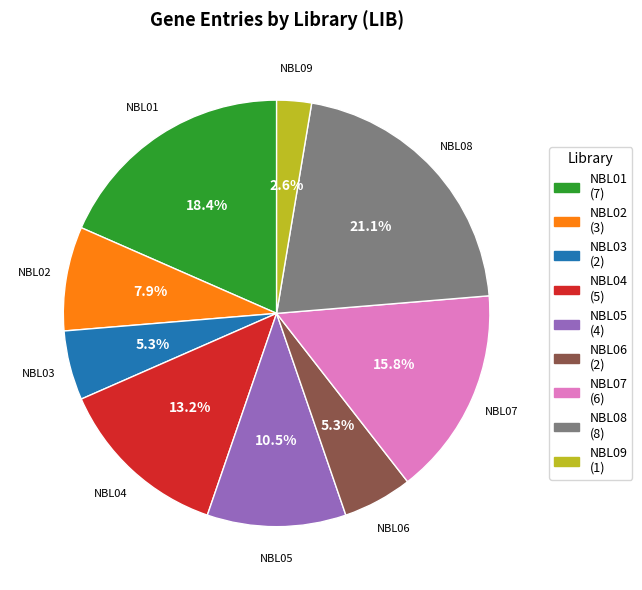

To the nearest percent, what is the difference between the NBL01 and NBL03 slice percentages?

13%